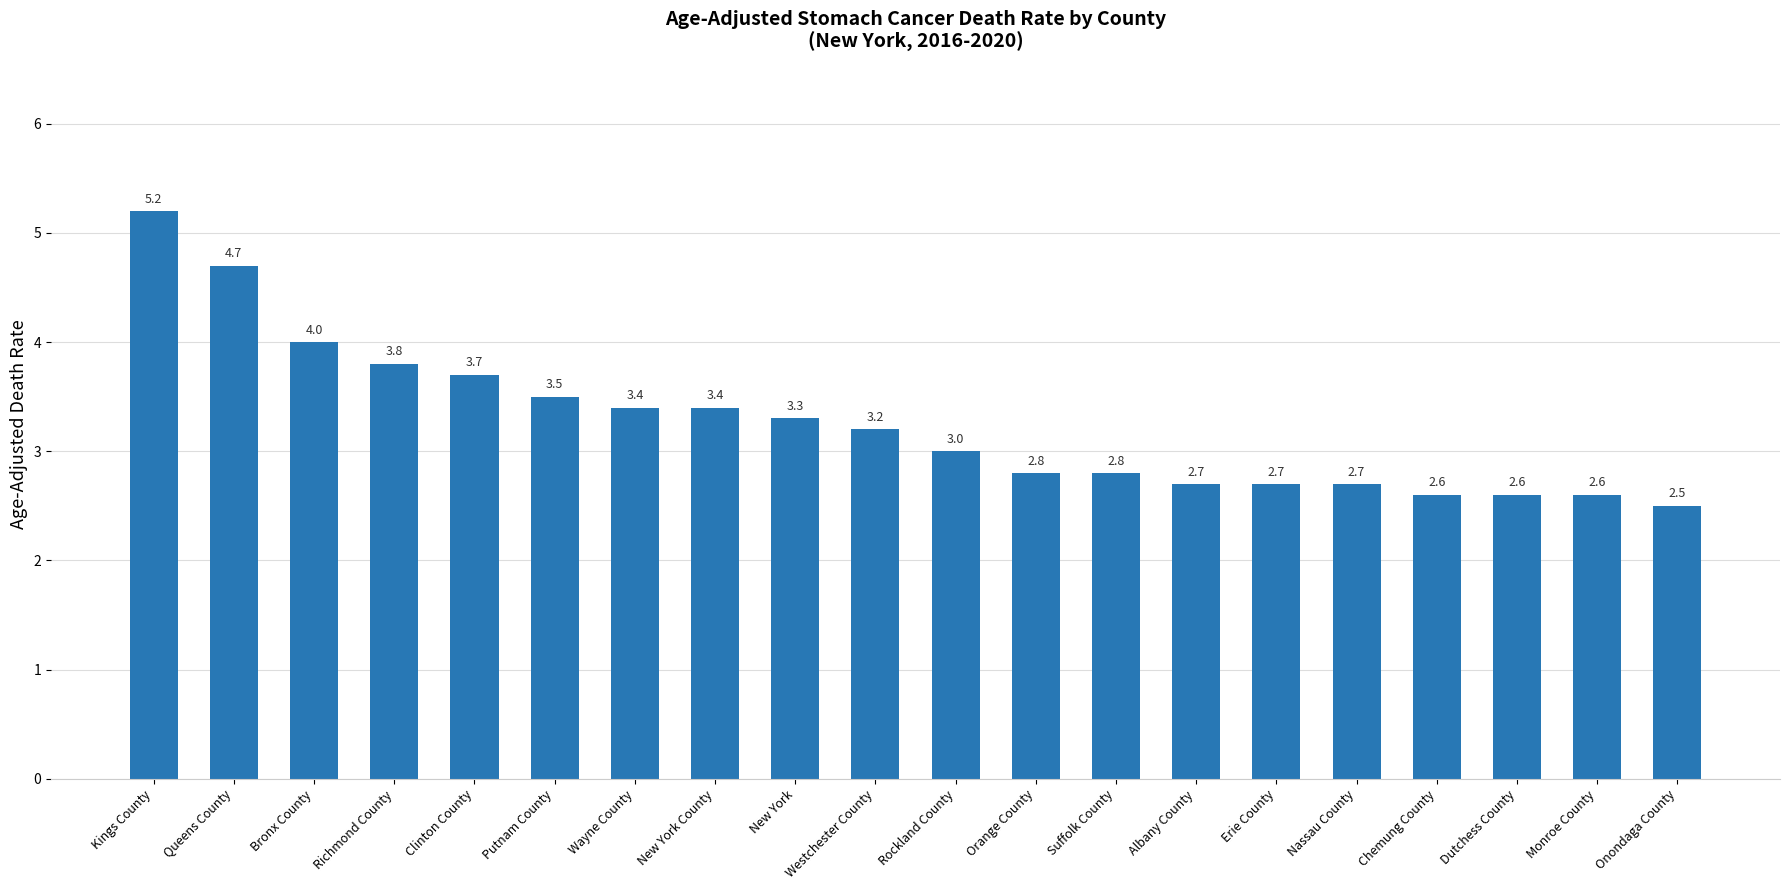

What is the label of the 13th bar from the right?

New York County